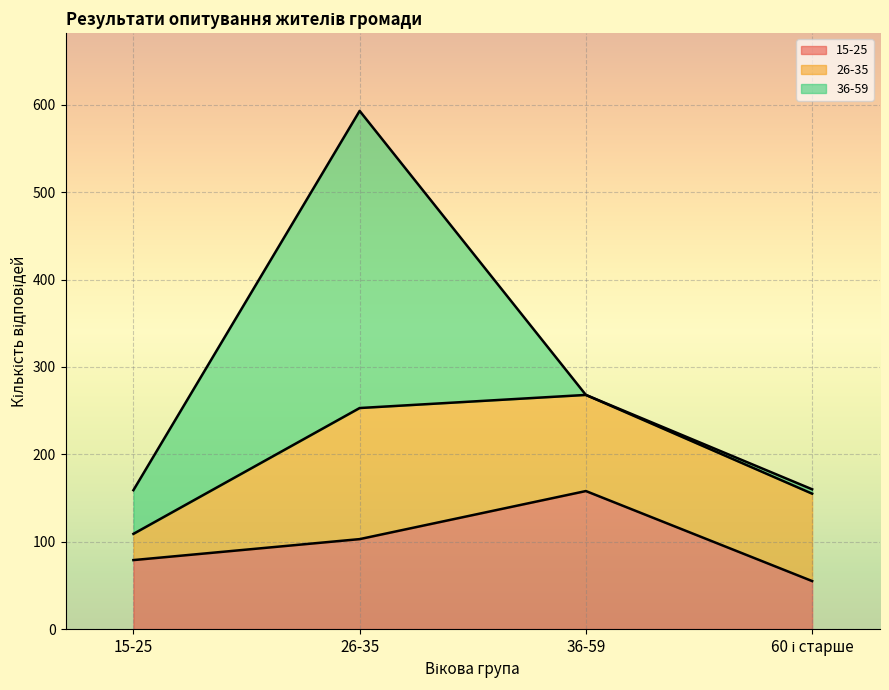

At which label does 26-35 first exceed 110?

26-35